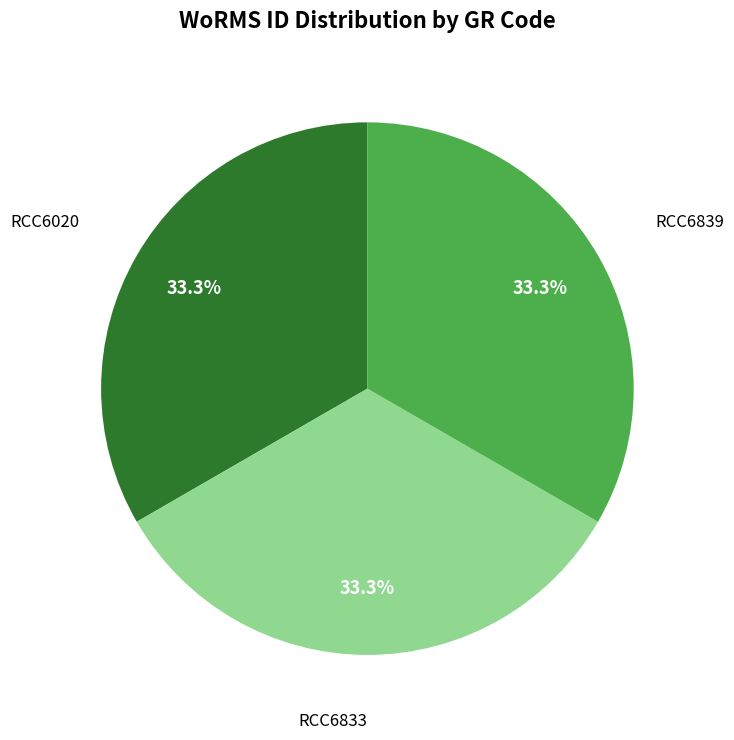

To the nearest percent, what is the average slice percentage?

33%